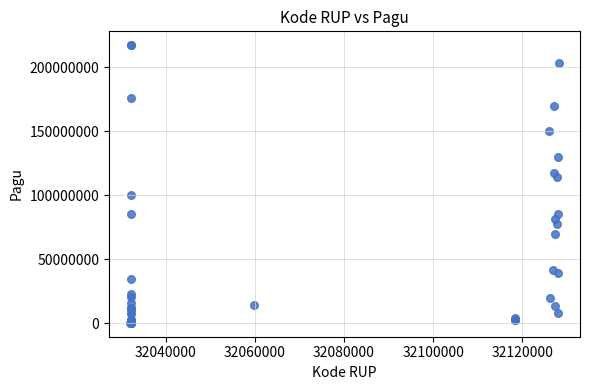

What Y value in the scatter plot is closest to 108830000?

114296000